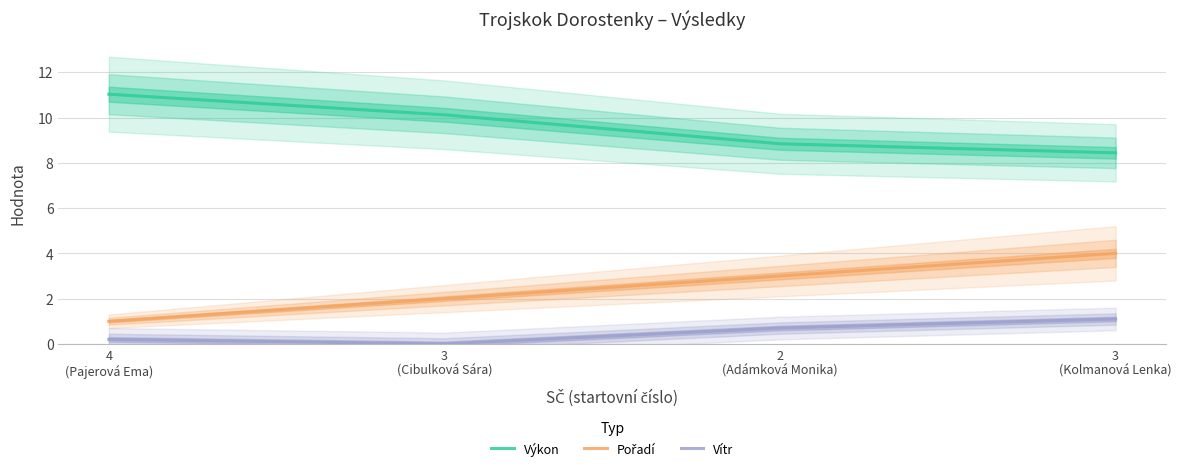

Between 4
(Pajerová Ema) and 3
(Kolmanová Lenka), which is larger?

4
(Pajerová Ema)